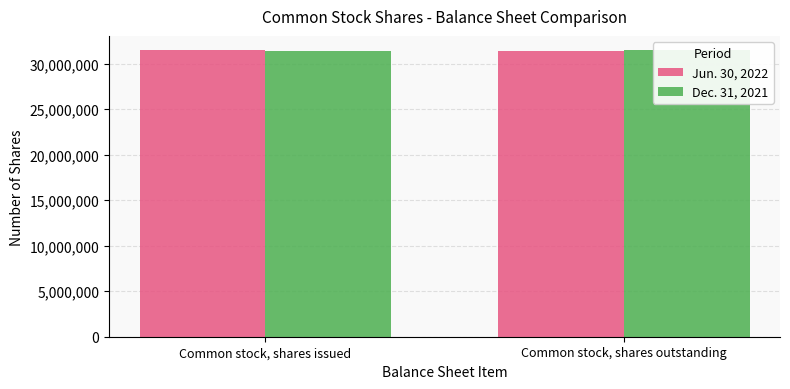

How many Dec. 31, 2021 values are between 31409707 and 31477053?

2